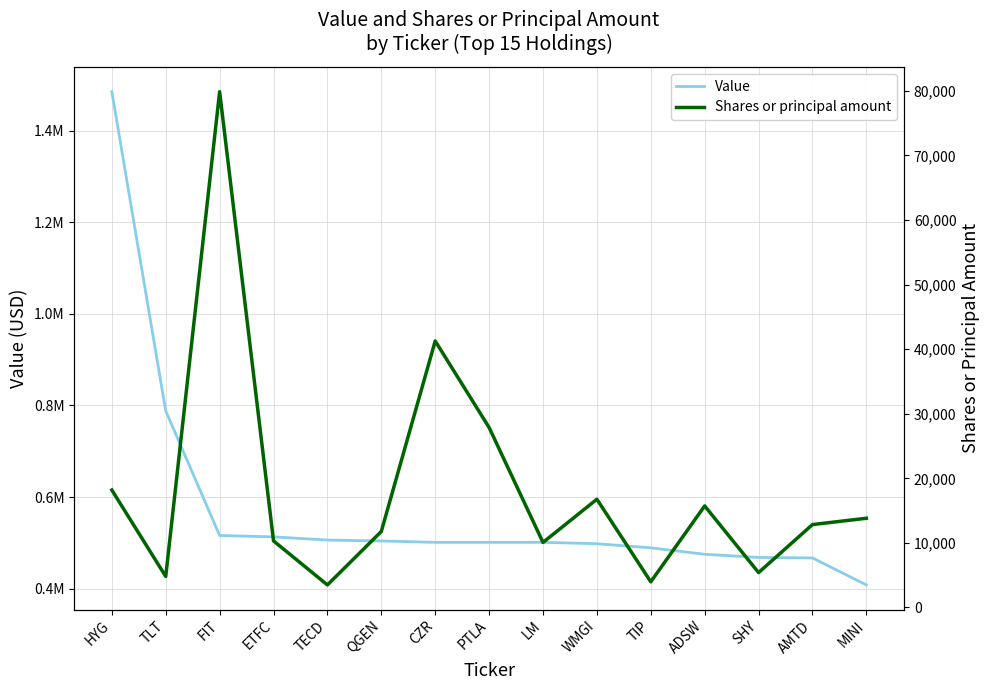

What is the highest value of the Shares or principal amount series?

79872